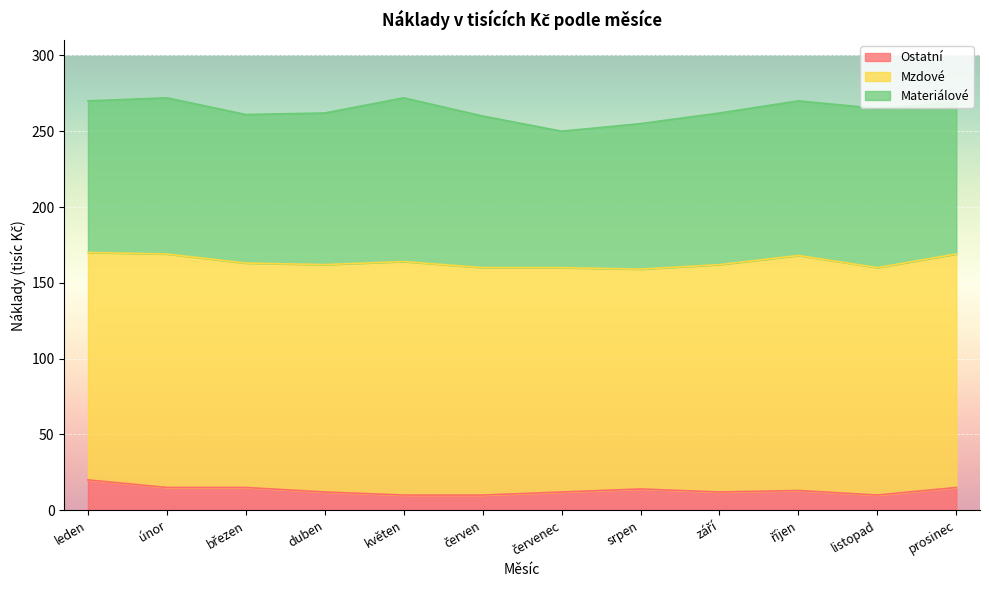

What is the value of the Materiálové point at the 2nd from the left?

103